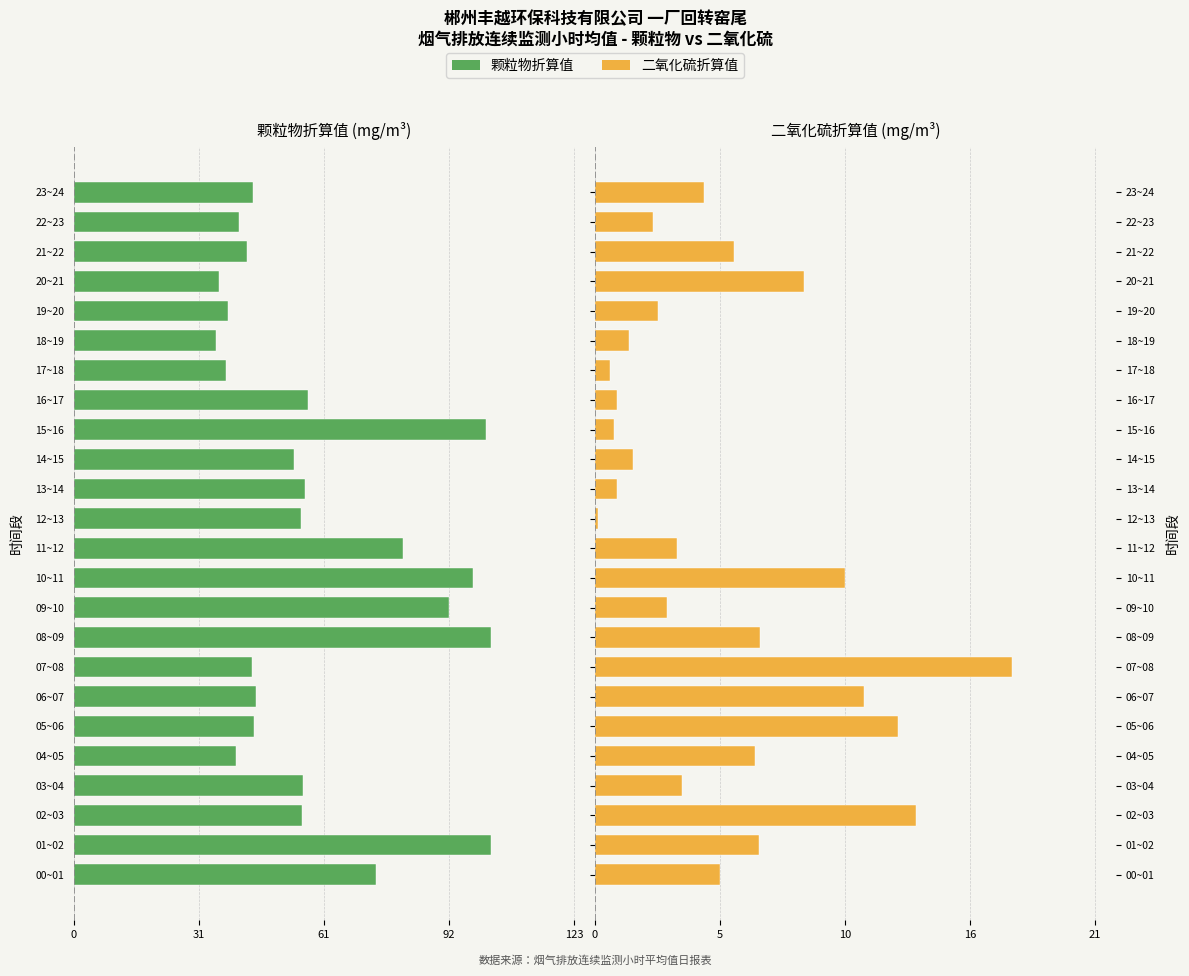

Which series has the largest range (max minus min)?

颗粒物折算值